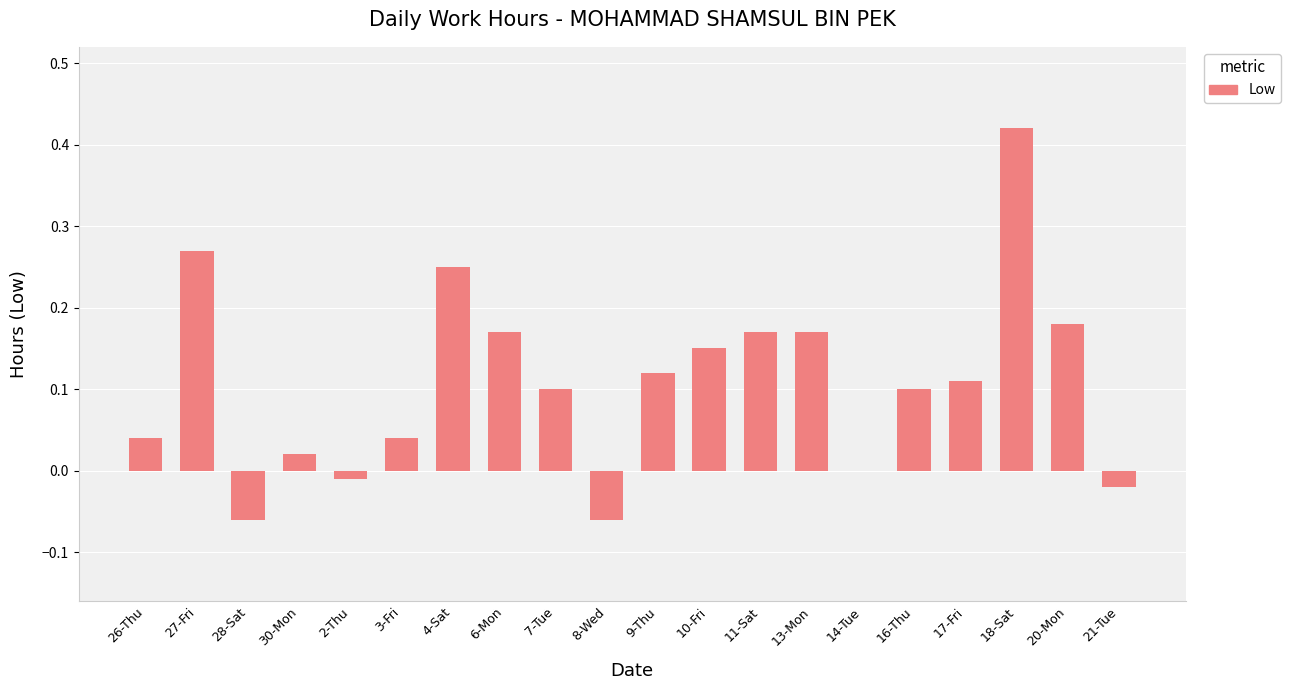

Which label corresponds to the largest value in the chart?

18-Sat